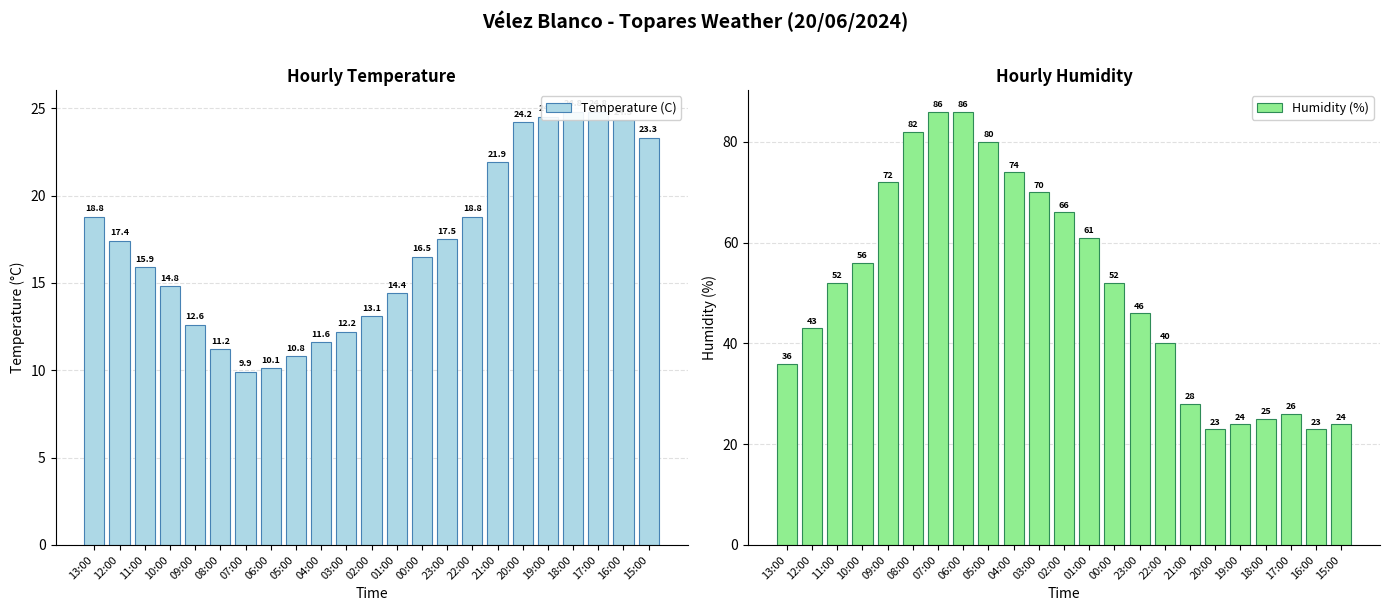

At 08:00, list the series in order from largest to smallest.

Humidity (%), Temperature (C)